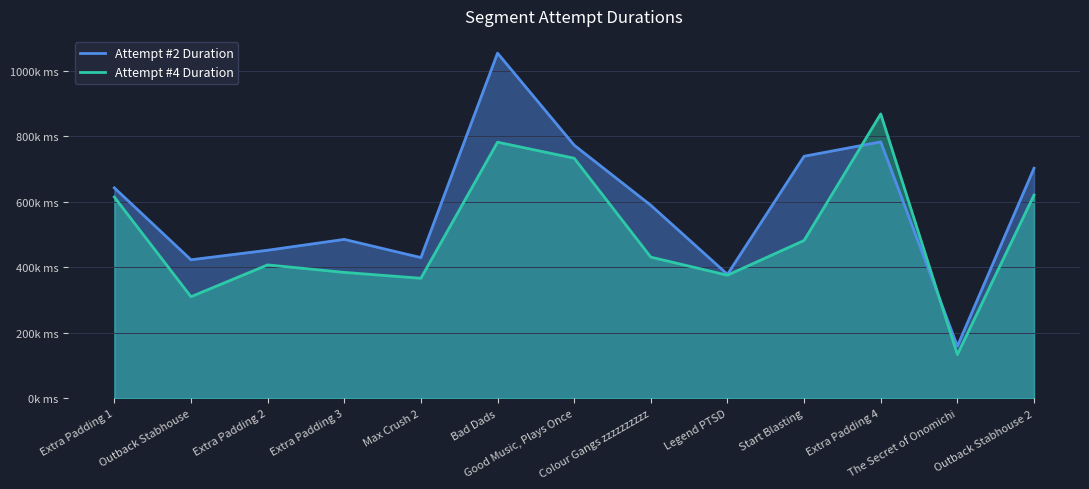

Between which two adjacent categories do Attempt #2 Duration and Attempt #4 Duration first intersect?

Start Blasting and Extra Padding 4